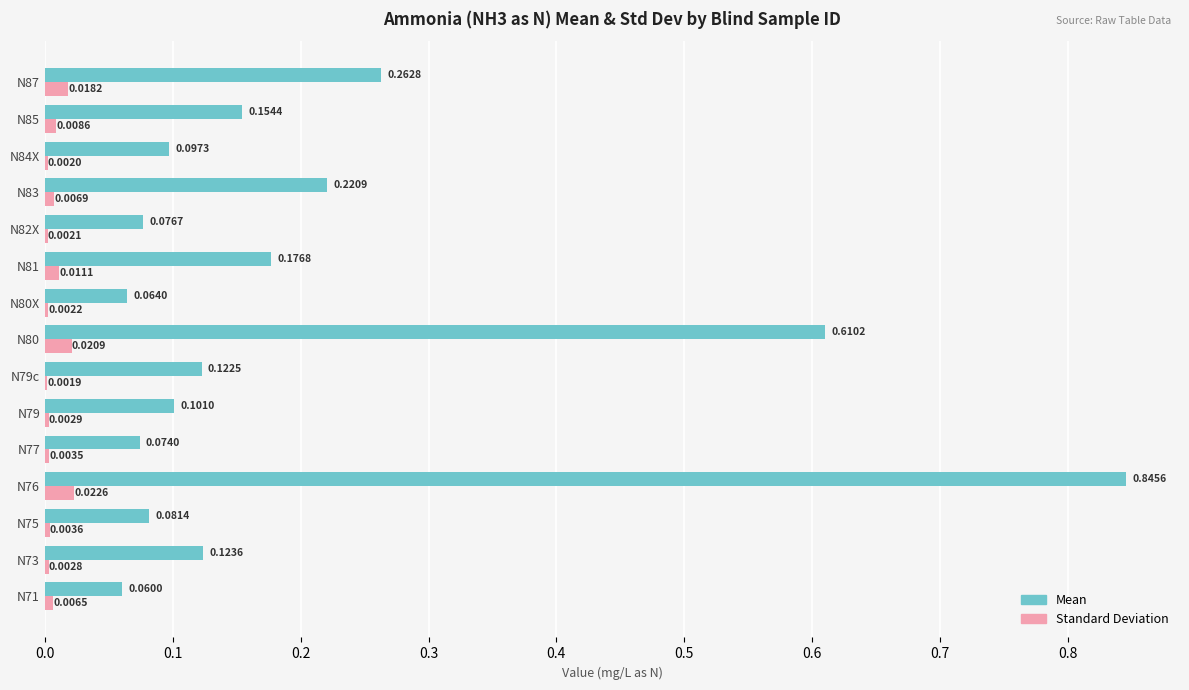

Which series changed the most between N76 and N87?

Mean